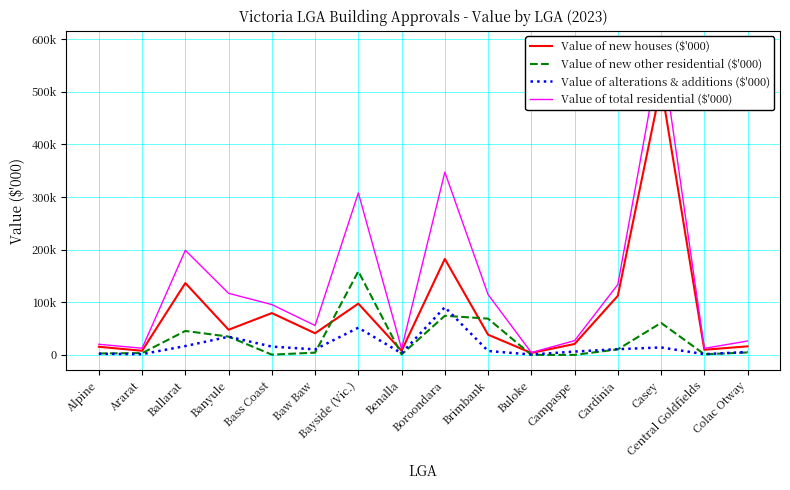

What is the minimum value for Value of total residential ($'000)?

4398.3